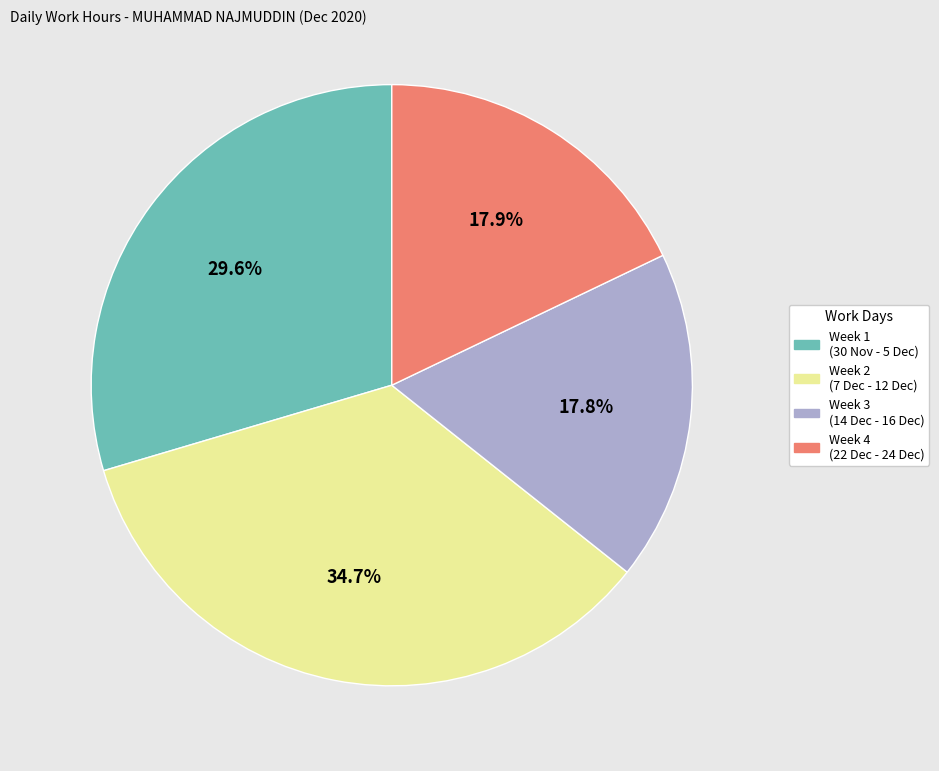

Is there a majority slice in this chart?

No